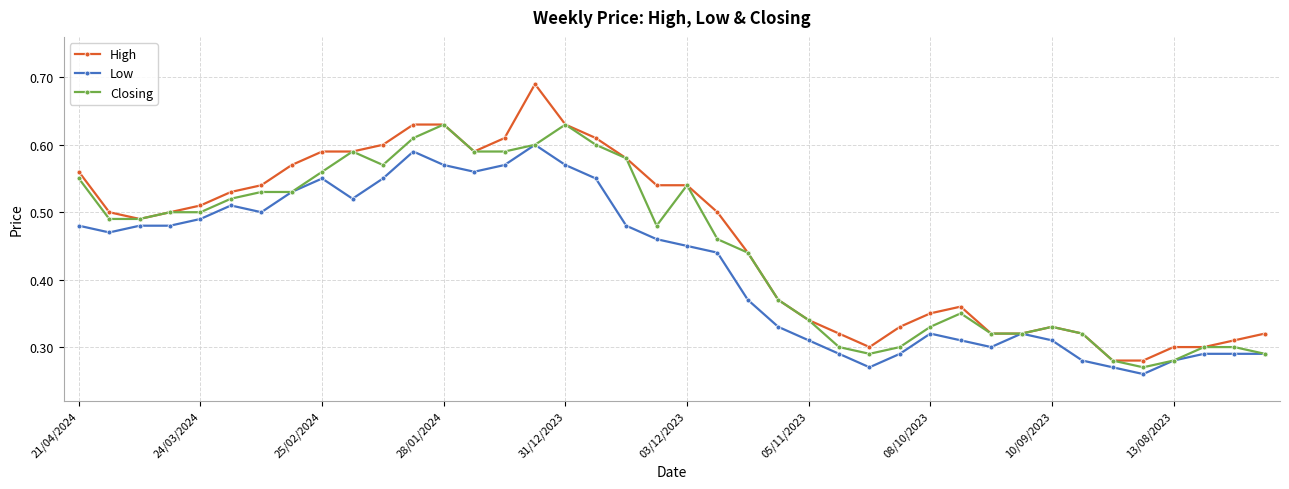

What are all the series names shown in the legend?

High, Low, Closing